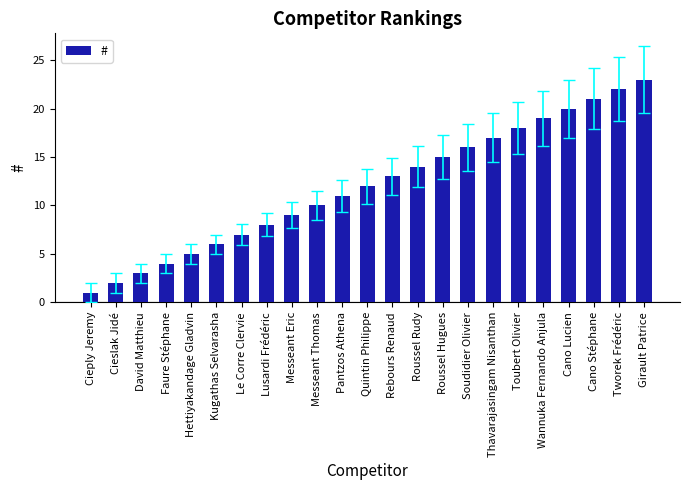

What is the sum of the values at Toubert Olivier and Faure Stéphane?

22